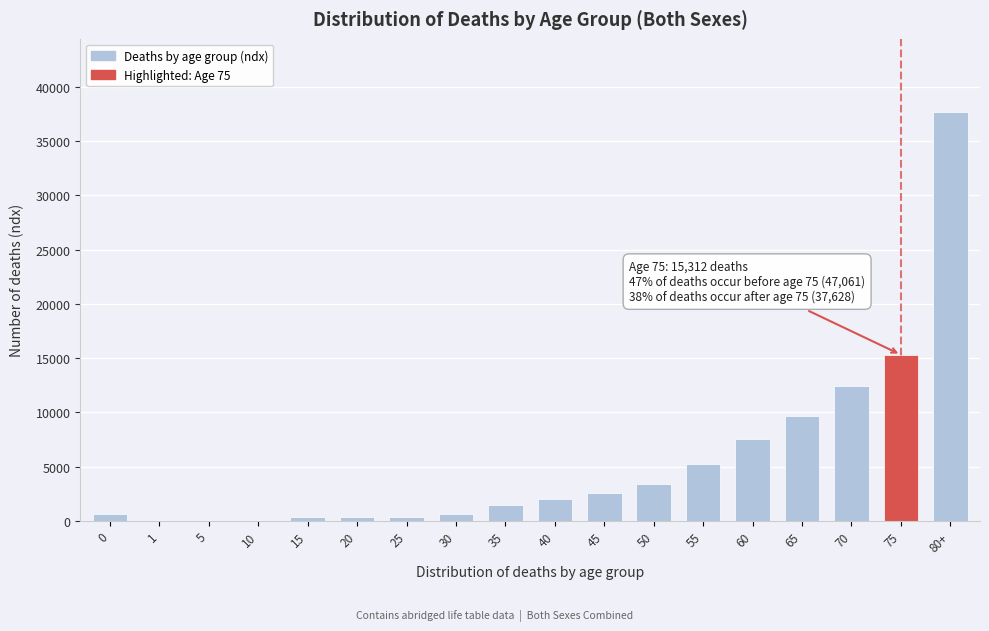

Is it true that the value at 50 is 1681?

False